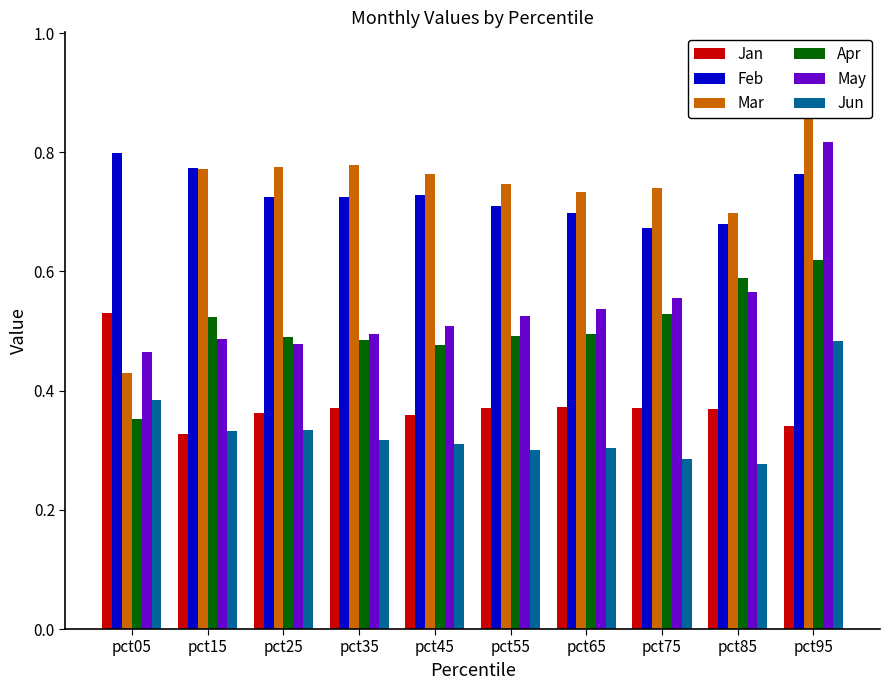

How many bars are there in total?

60